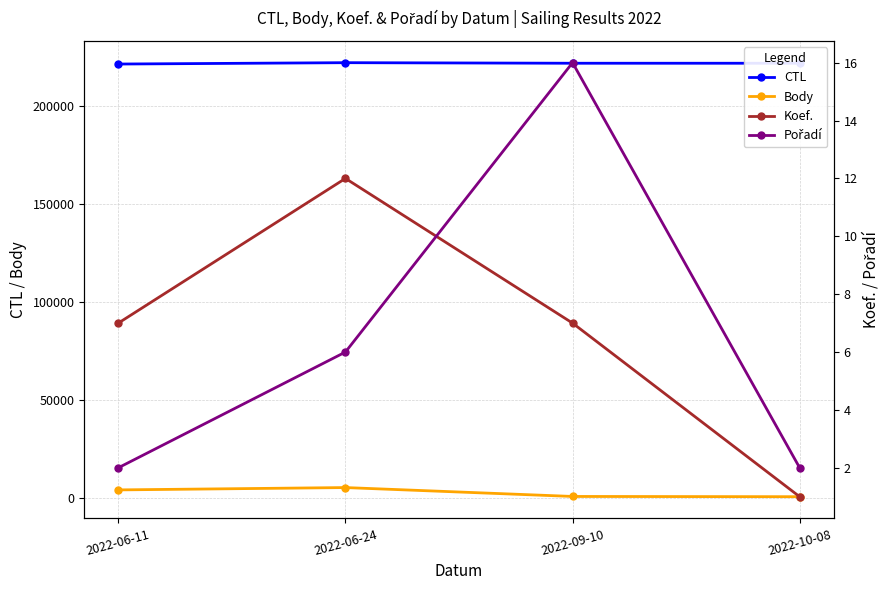

True or false: Body and CTL intersect in this chart.

False